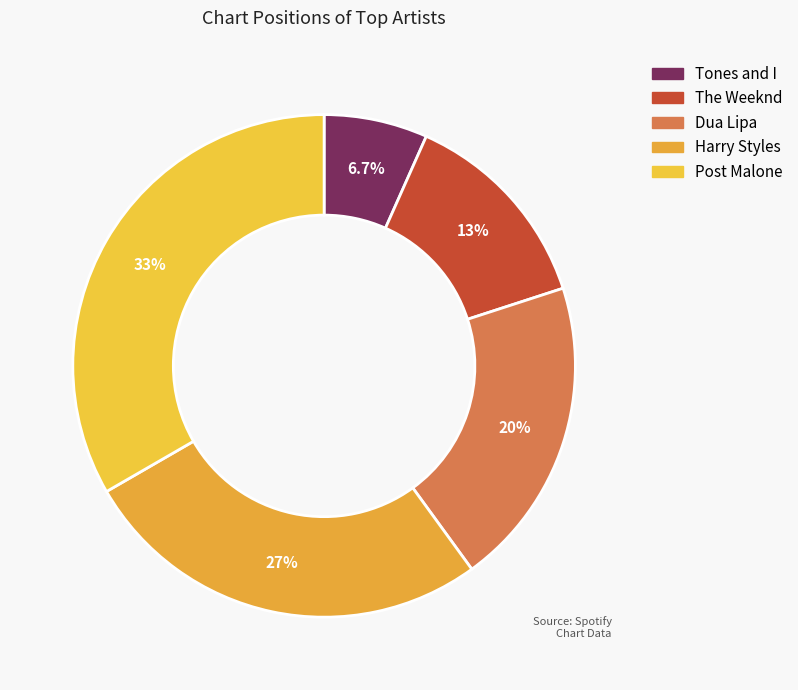

Rank the categories by value from highest to lowest.

Post Malone, Harry Styles, Dua Lipa, The Weeknd, Tones and I